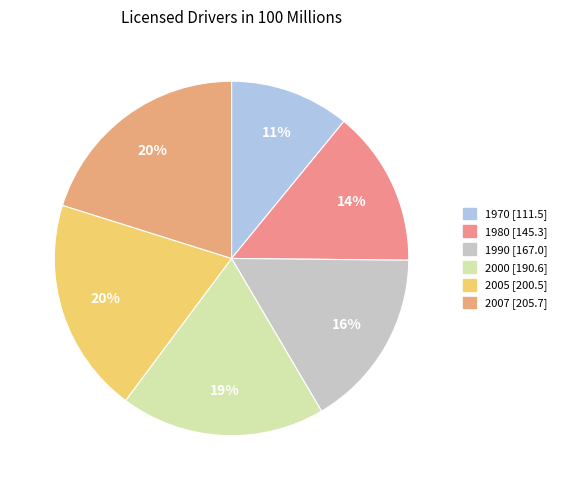

How many segments does this pie chart have?

6